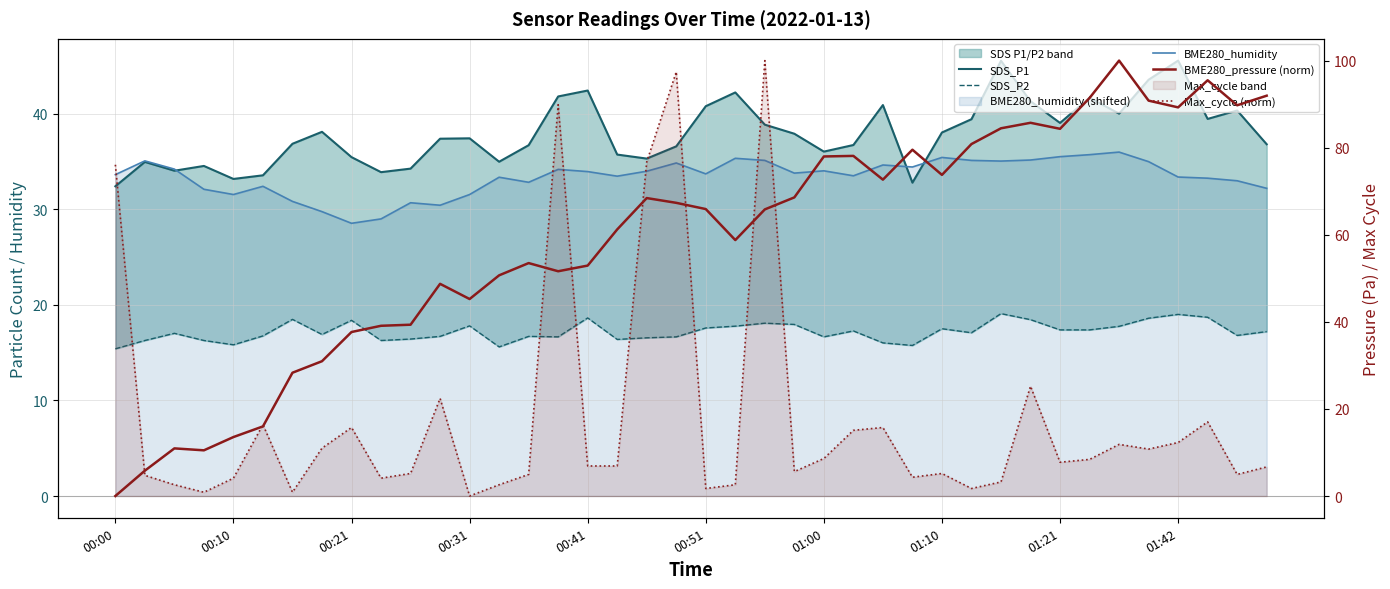

What is the greatest value displayed?

100.0